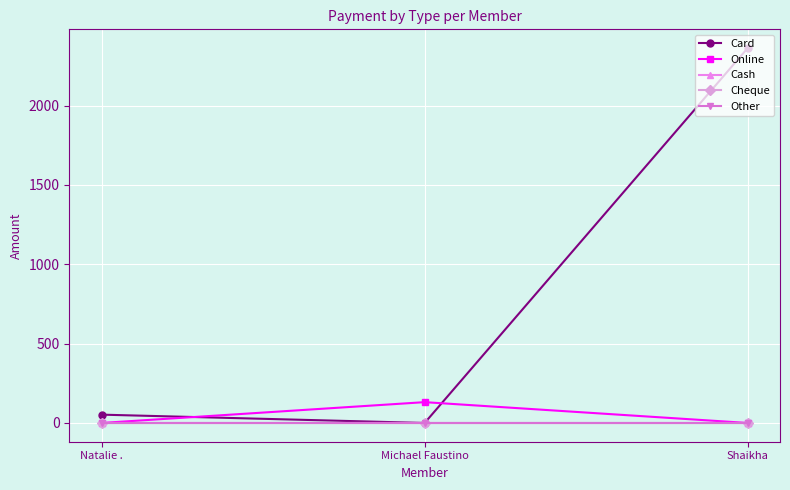

What is the value of the Card point at the 3rd from the left?

2362.5